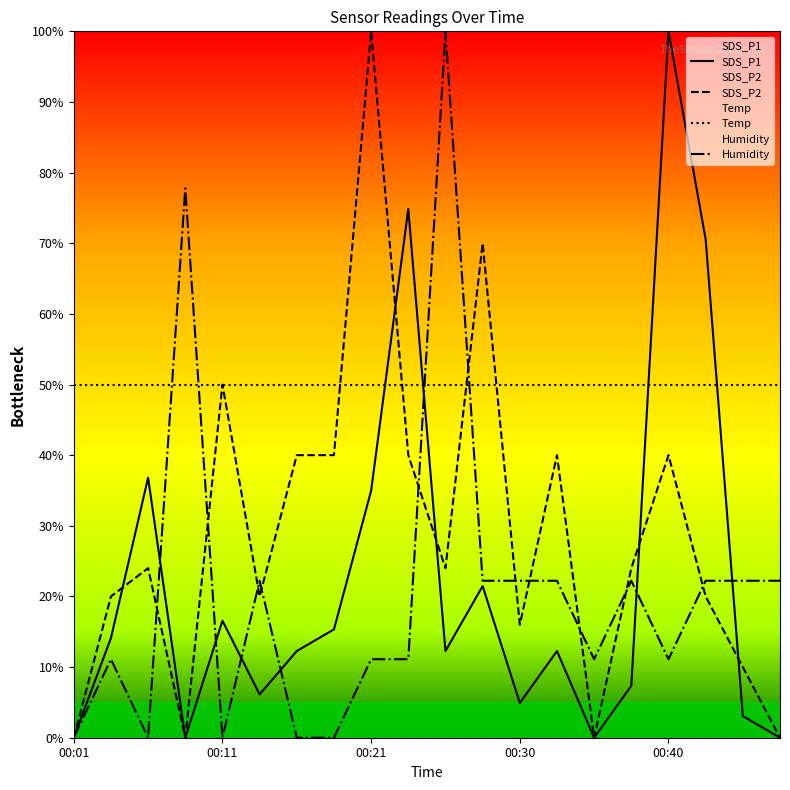

Which series has the largest total across all categories?

Temp